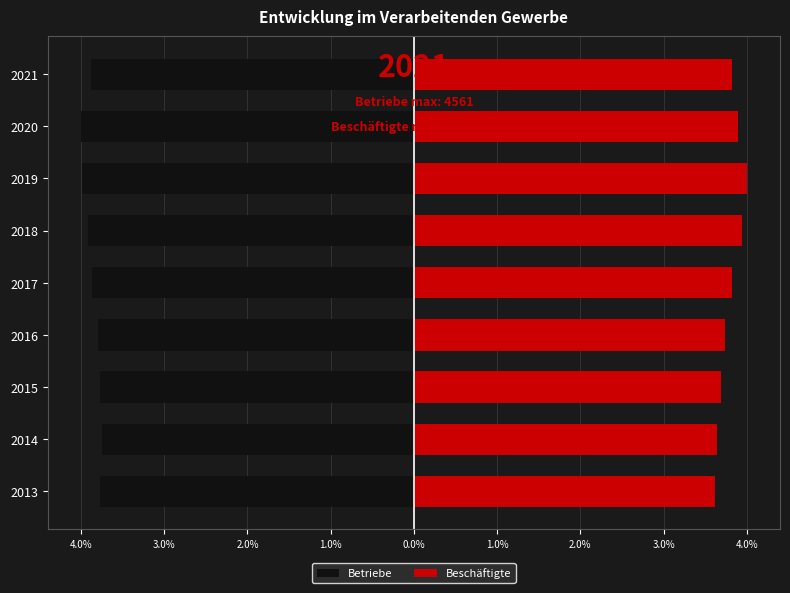

What is the average value of the Betriebe series?

-3.9